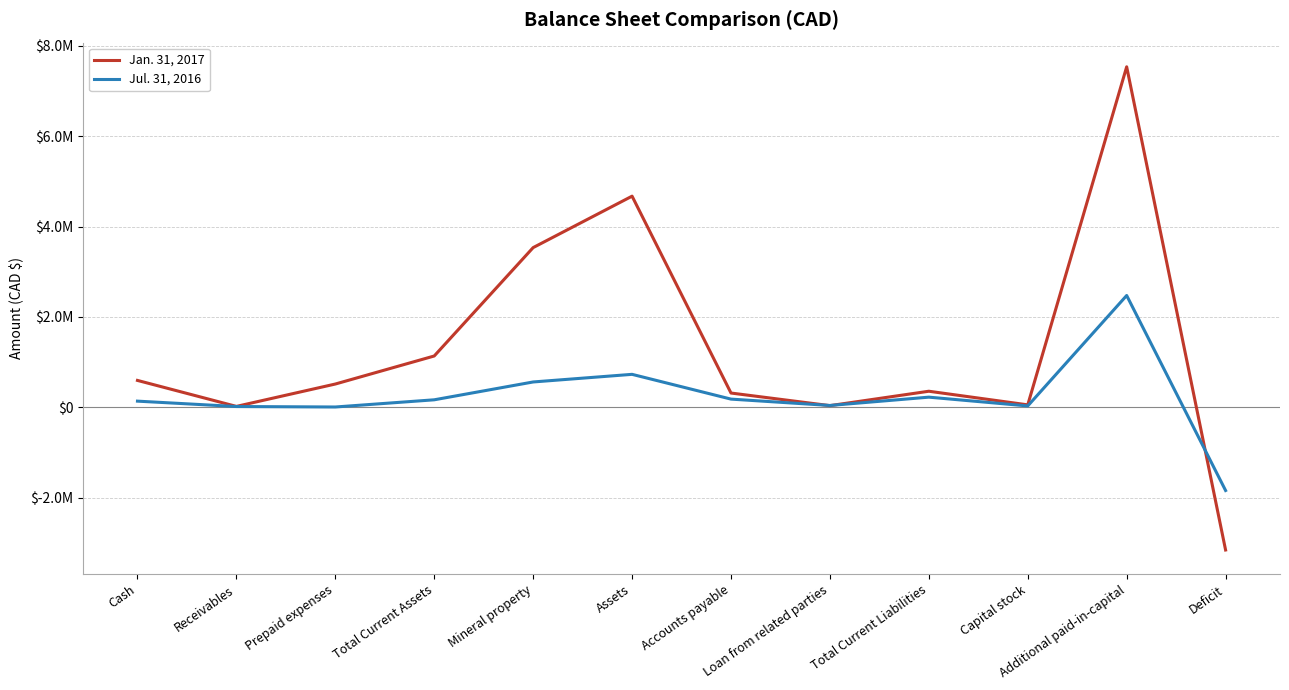

True or false: Jul. 31, 2016 has a value of 3951 at Prepaid expenses.

False